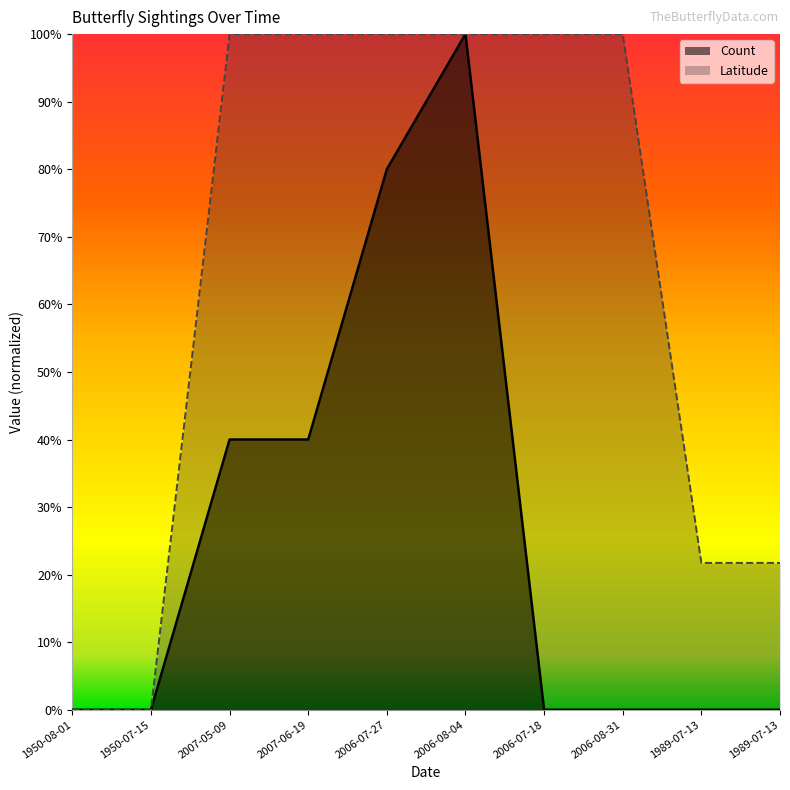

How many data points in Latitude are above 0?

8